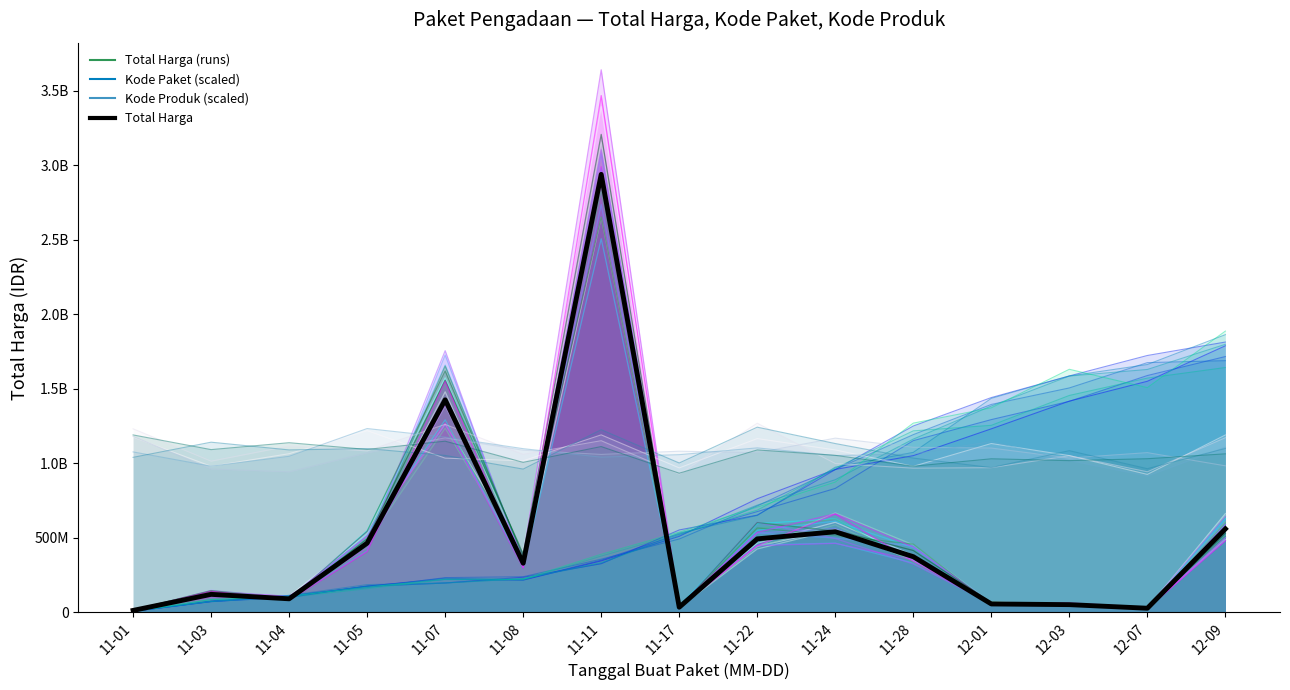

After their last crossing, which series has the higher values: Kode Paket (scaled) or Total Harga (mean)?

Kode Paket (scaled)